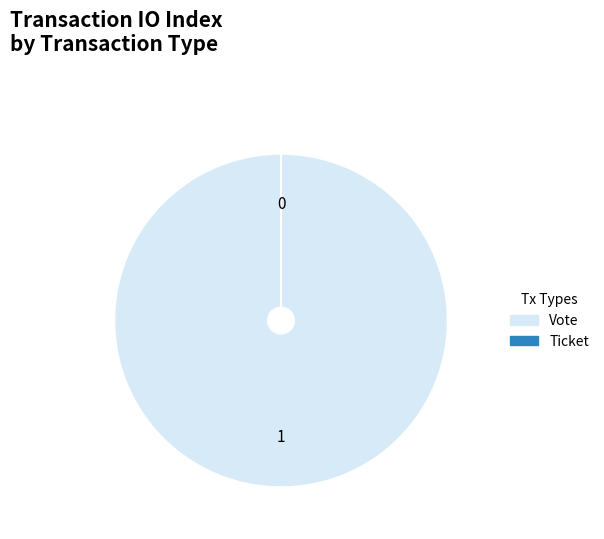

What is the total percentage of Vote and Ticket?

100.0%